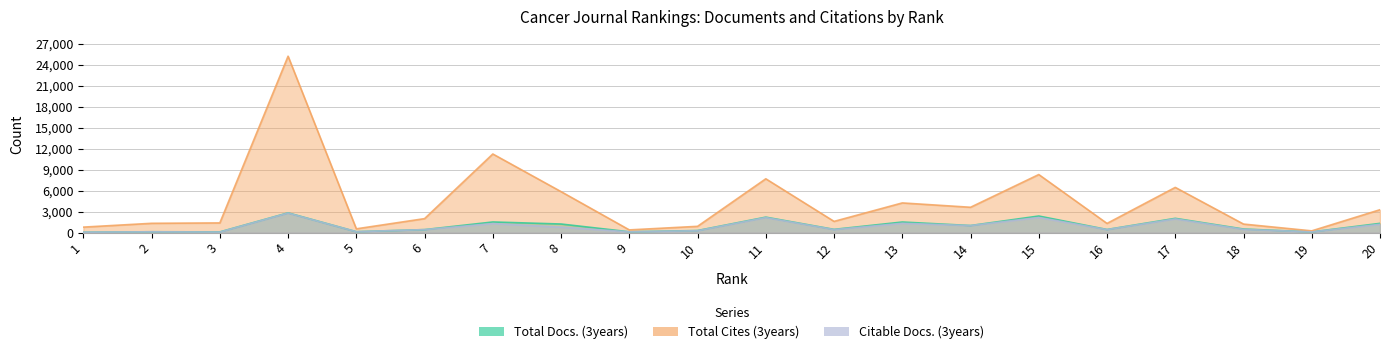

Is the value of Total Cites (3years) at 3 greater than the value of Total Docs. (3years) at 17?

No